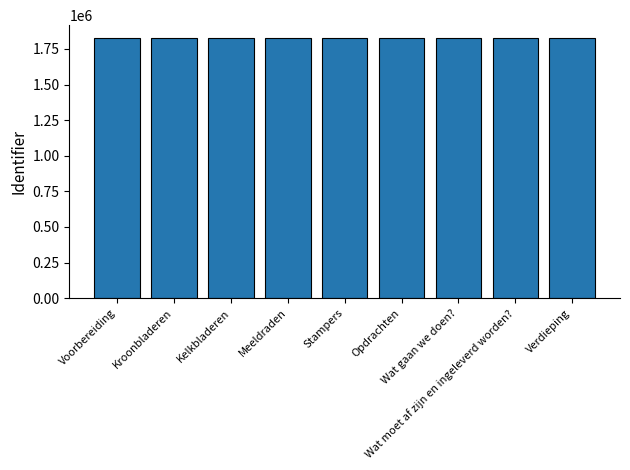

Does the chart contain stacked bars?

No